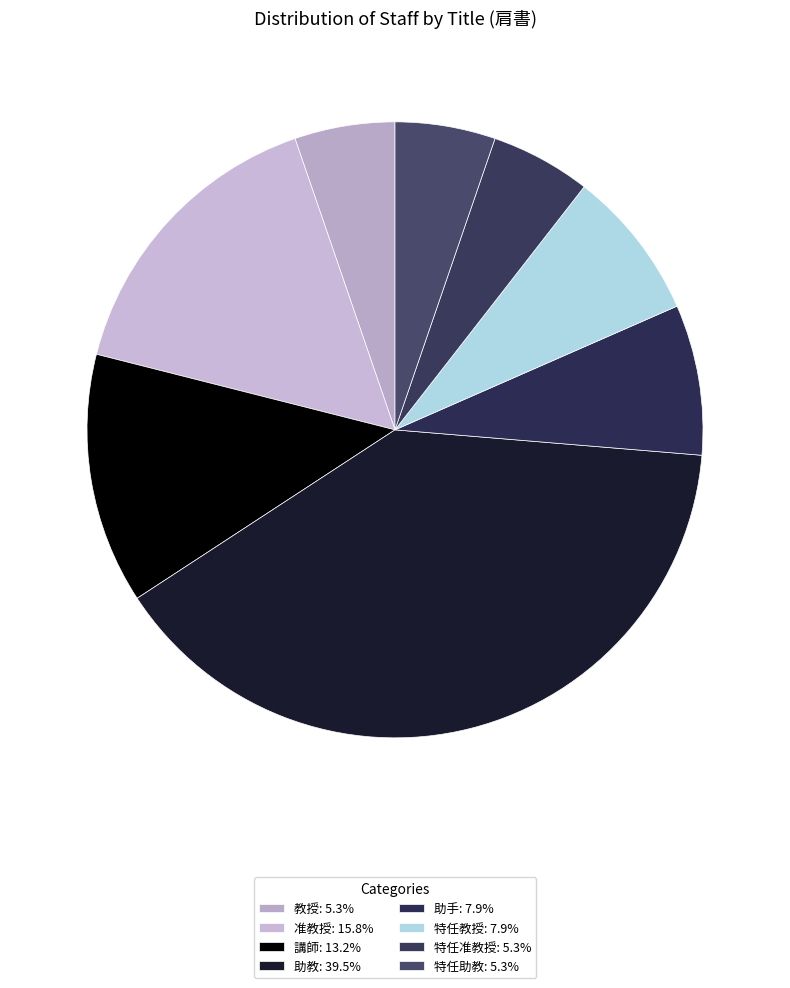

How many segments does this pie chart have?

8